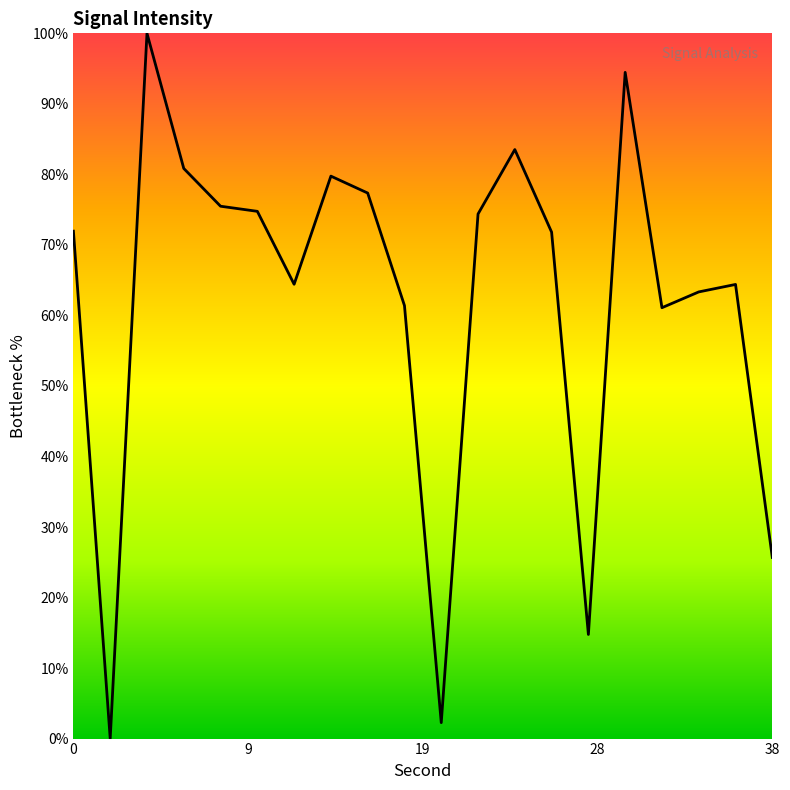

Does the chart have visible grid lines?

No